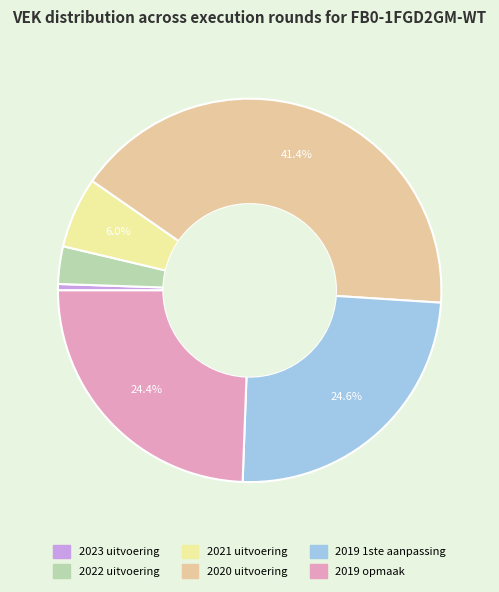

Which has a higher value, 2019 1ste aanpassing or 2023 uitvoering?

2019 1ste aanpassing